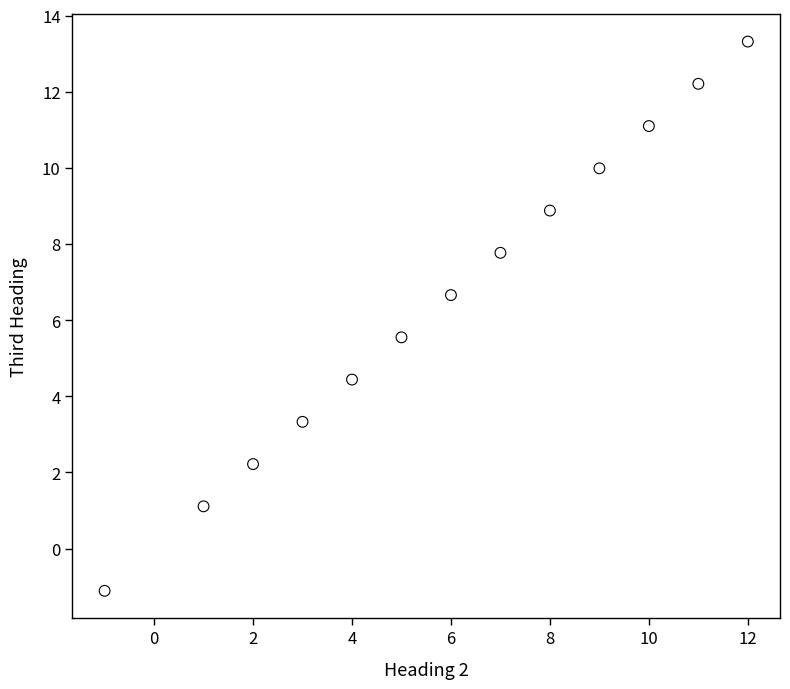

What is the range of Y values (max minus min)?

14.4